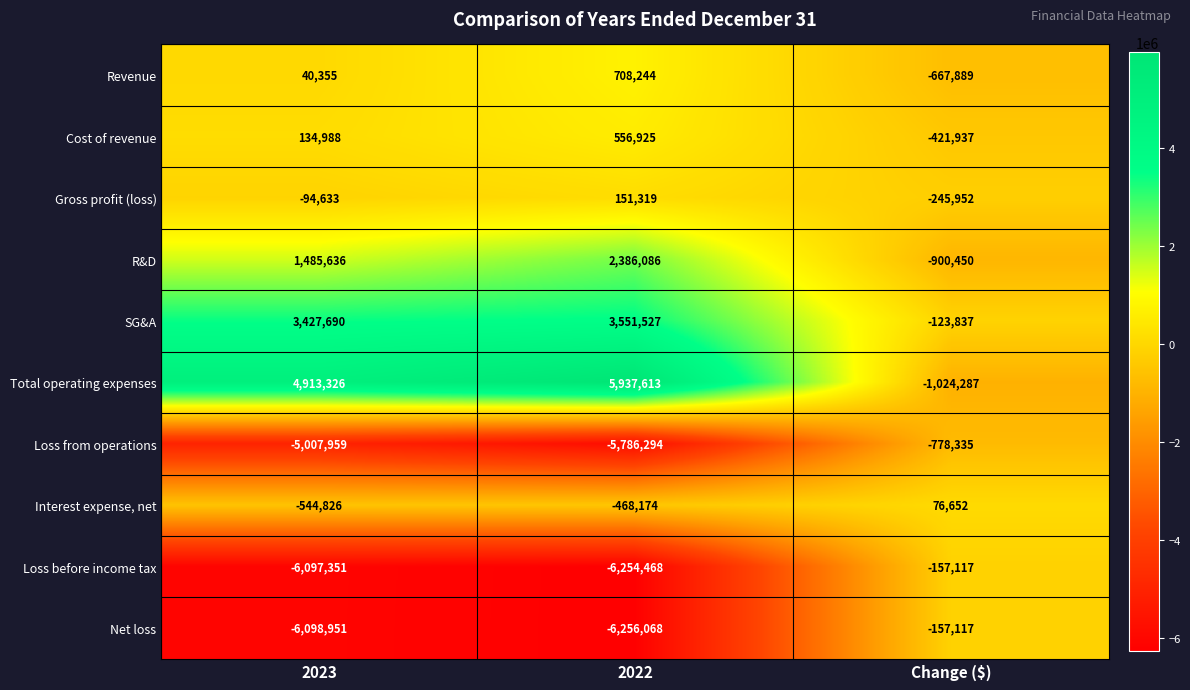

Rank the series at 2023 from highest to lowest value.

Total operating expenses, SG&A, R&D, Cost of revenue, Revenue, Gross profit (loss), Interest expense, net, Loss from operations, Loss before income tax, Net loss